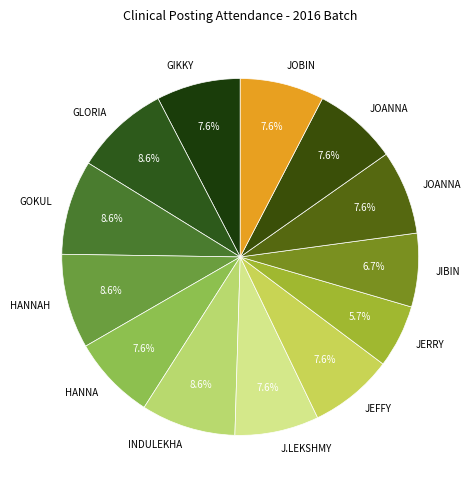

How many segments does this pie chart have?

13